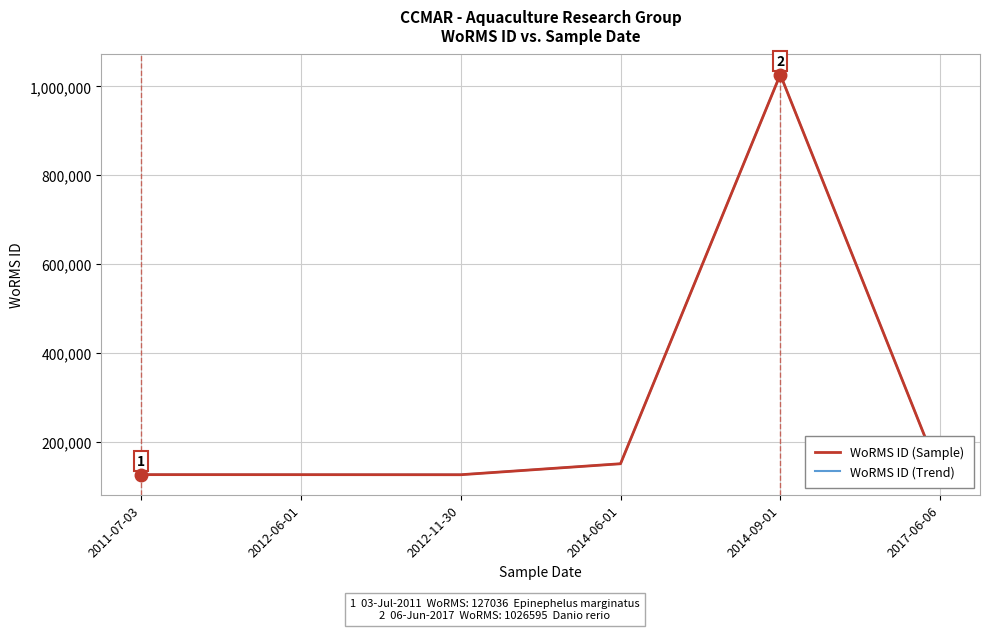

Between 2012-06-01 and 2014-09-01, which series saw the biggest shift?

WoRMS ID (Trend)